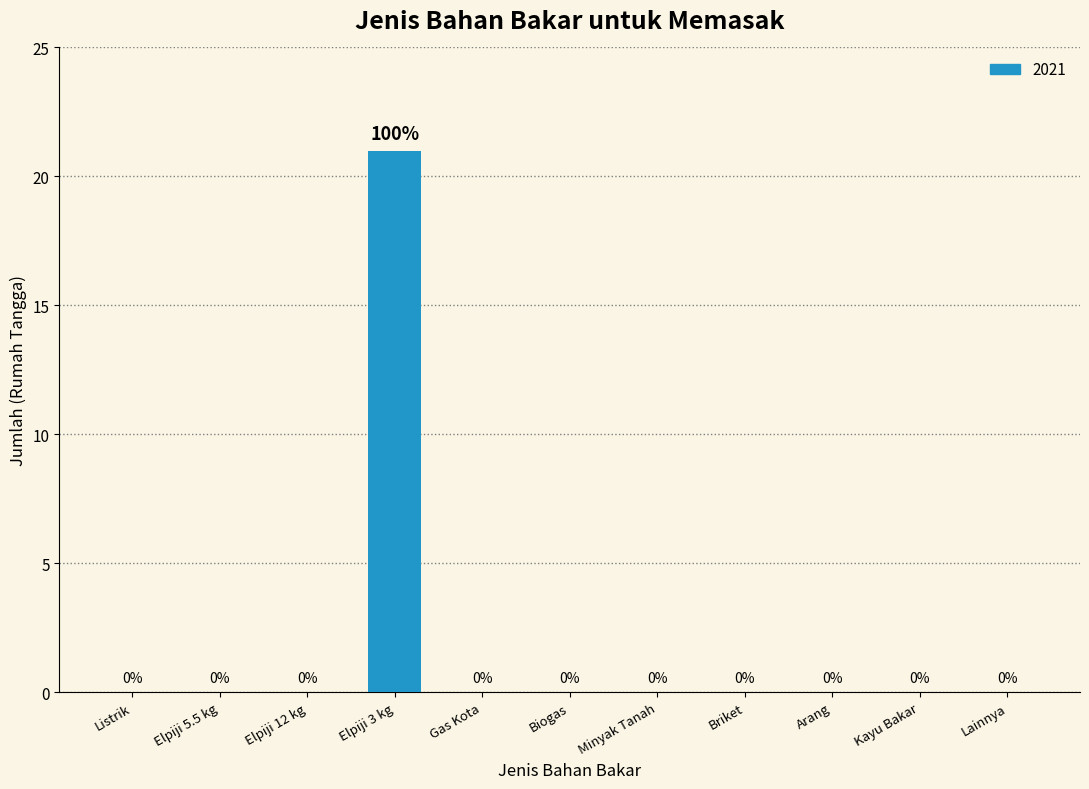

The chart shows a value of 11 at Briket. True or false?

False